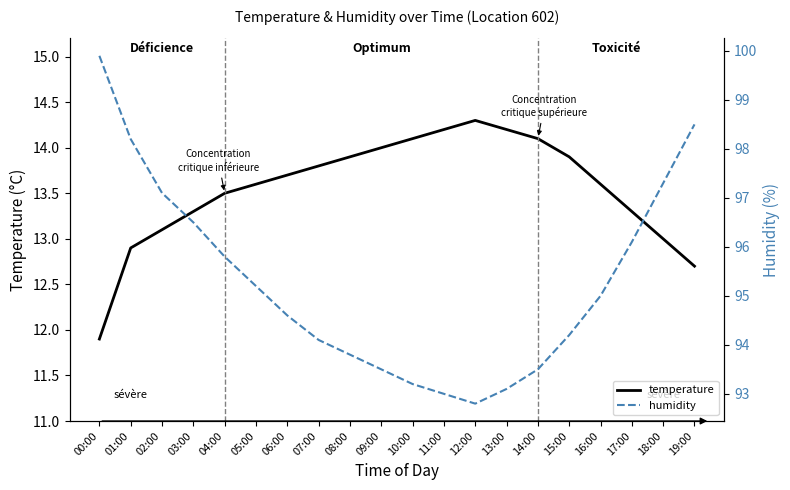

What is the difference between the highest and lowest values at 14:00?

79.4